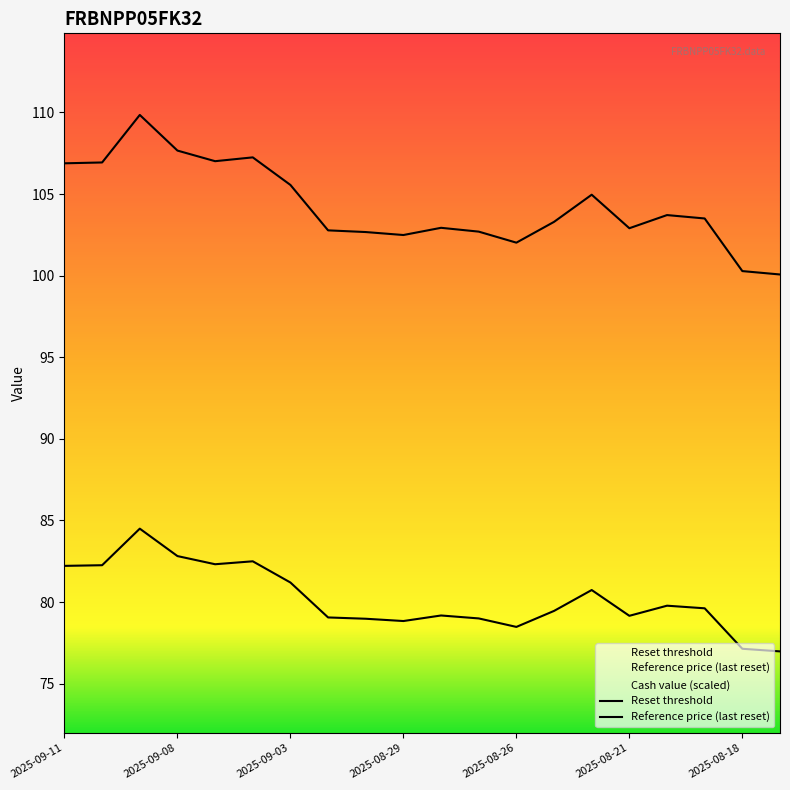

Which series changed the most between 9 and 14?

Reset threshold